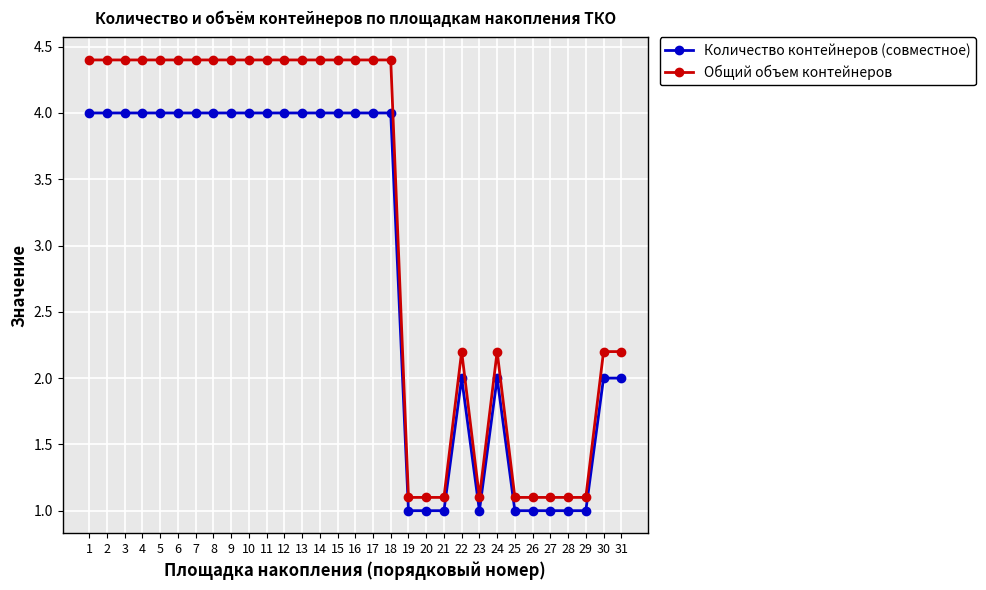

What is the total value across all series at 22?

4.2